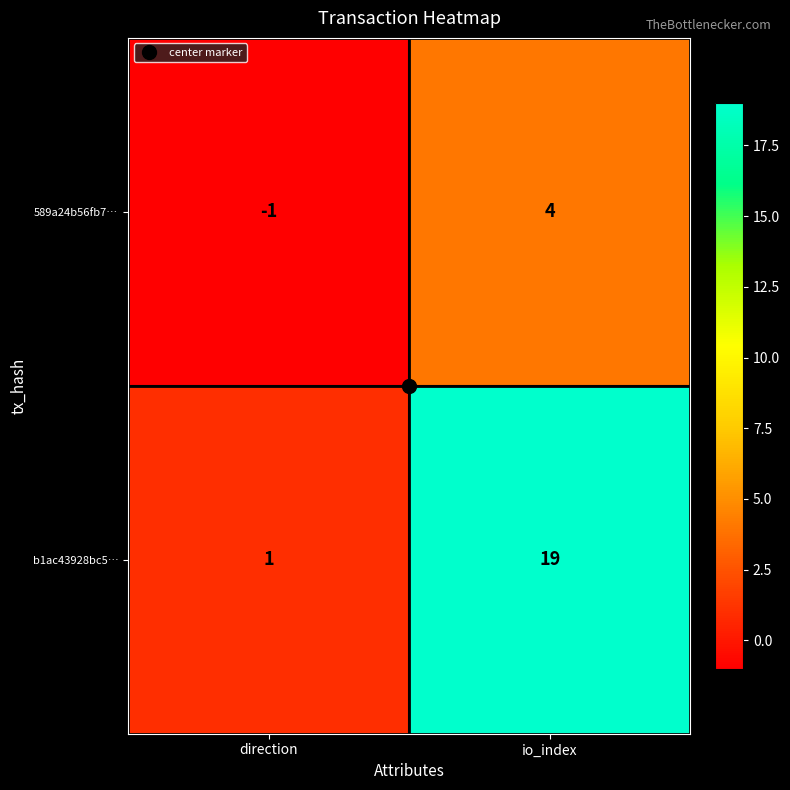

Read the b1ac43928bc5… value at io_index, to the nearest 5.

20